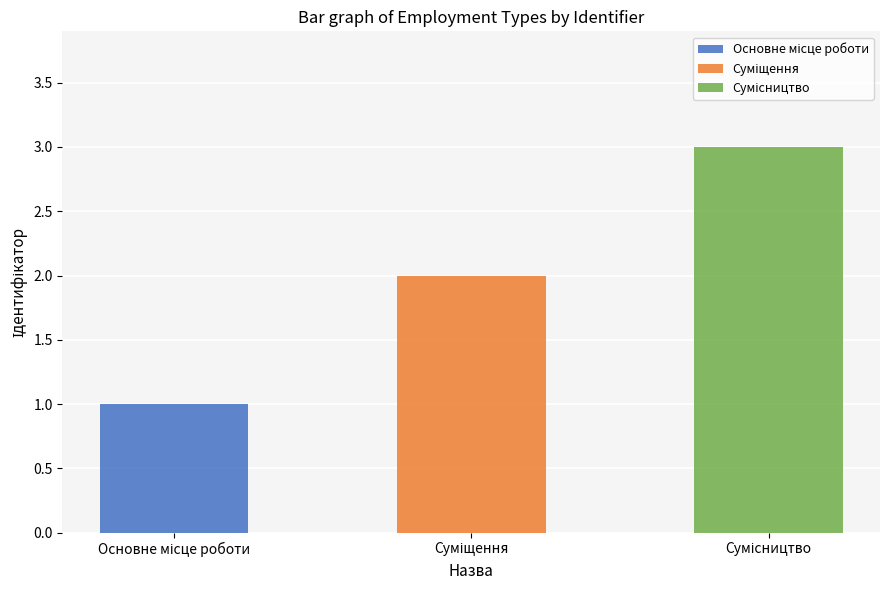

How many positive values does the Основне місце роботи series have?

1